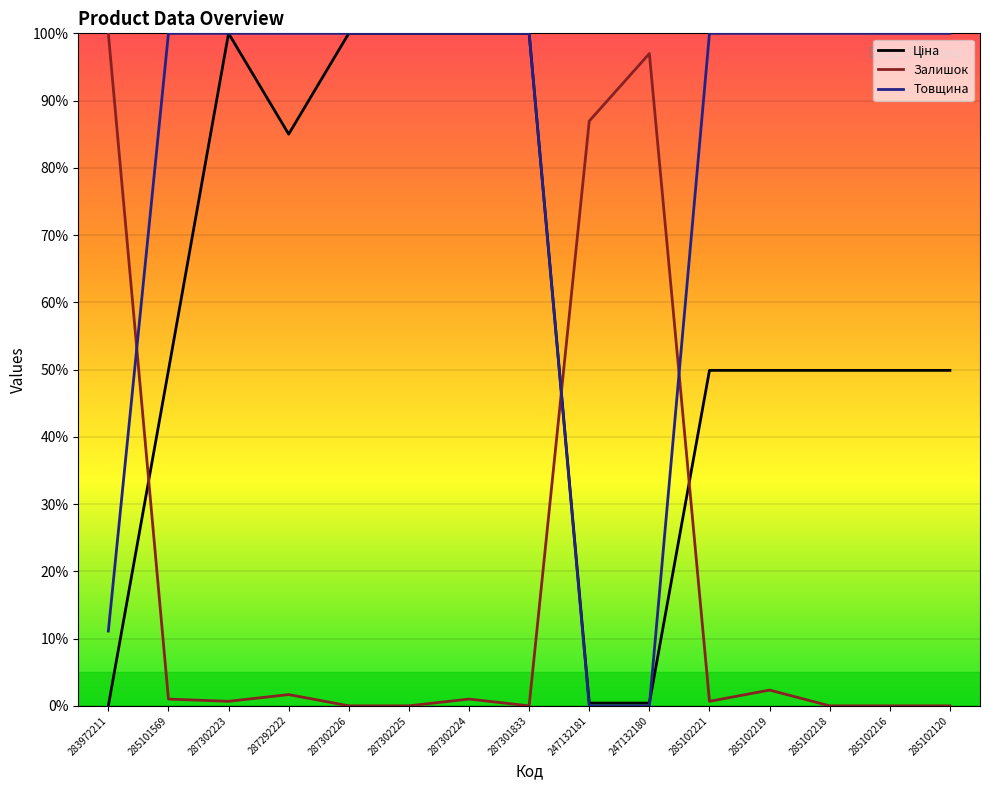

What is the difference between the Товщина values at 285102221 and 247132180?

1.0